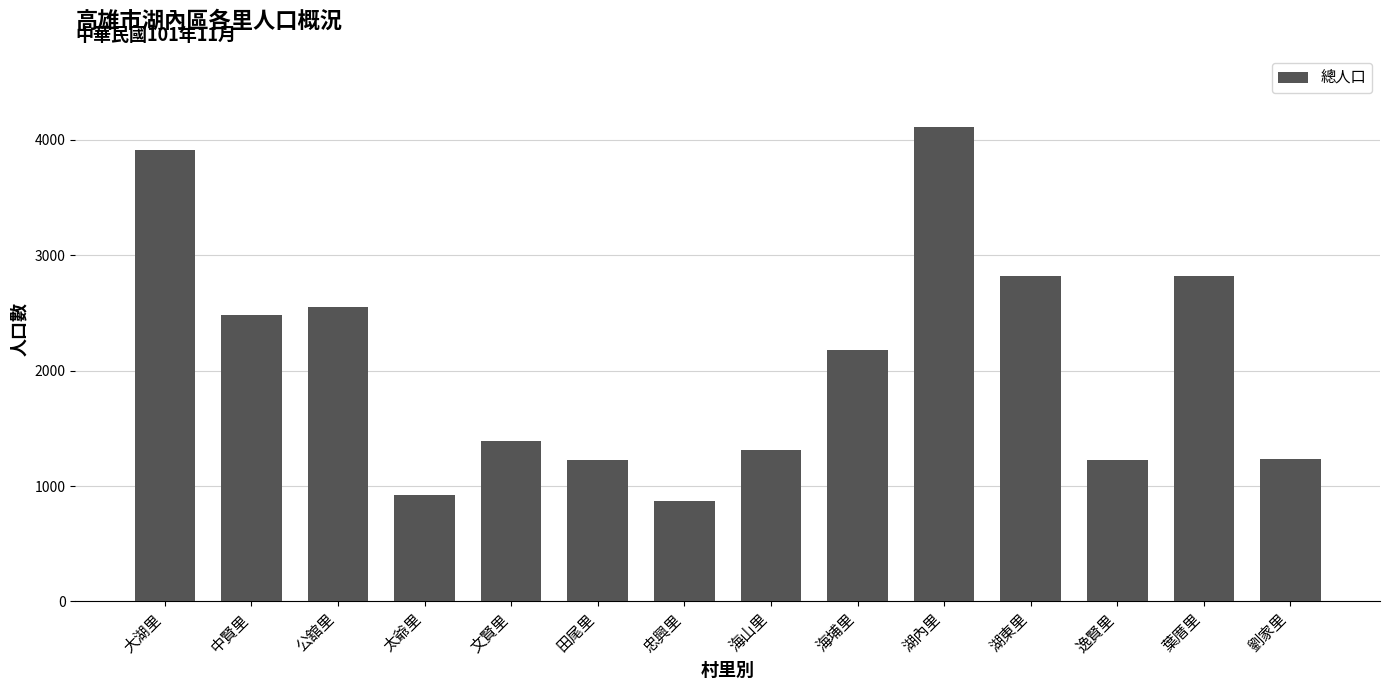

Approximately how many times larger is the value at 逸賢里 compared to 太爺里?

1.3